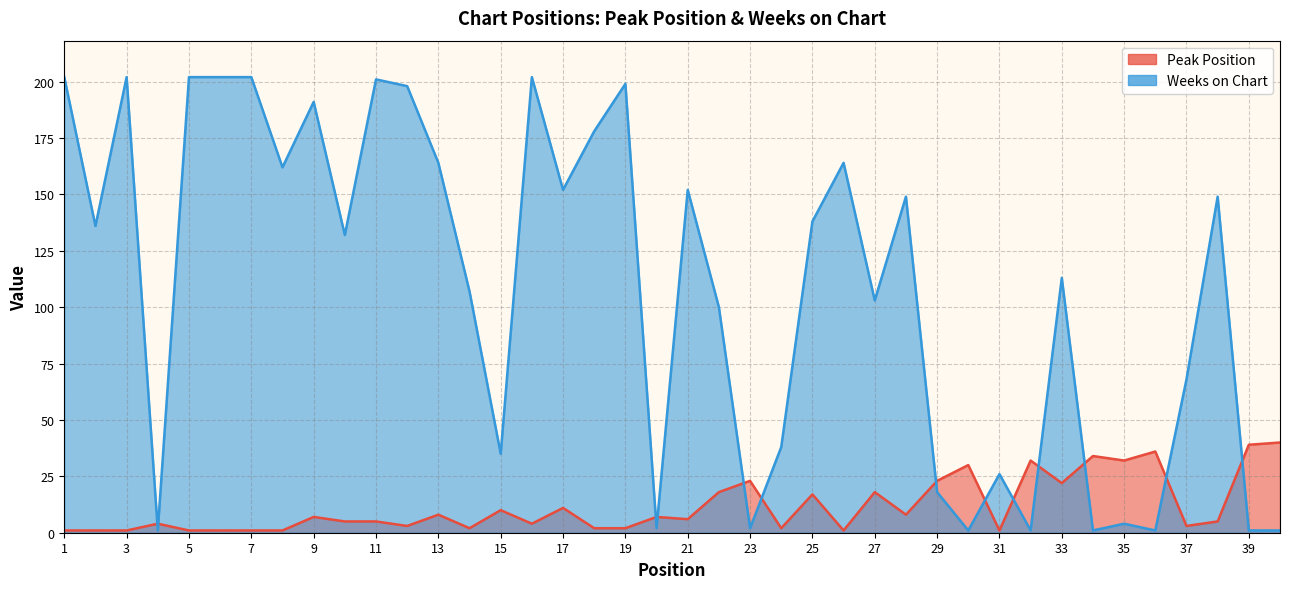

Rank the series by their maximum value, from lowest to highest.

Peak Position, Weeks on Chart